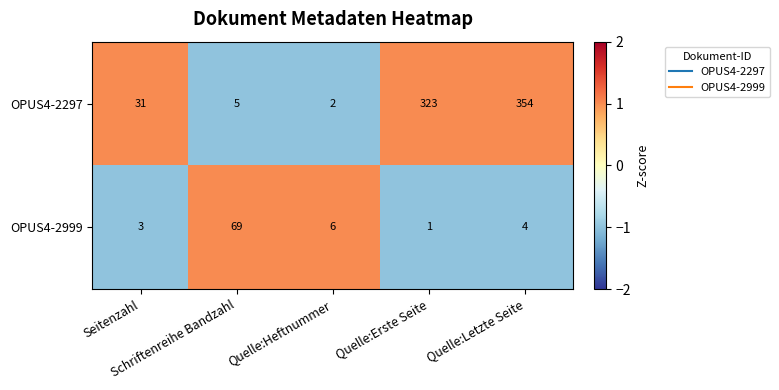

What is the average value of the OPUS4-2297 series?

143